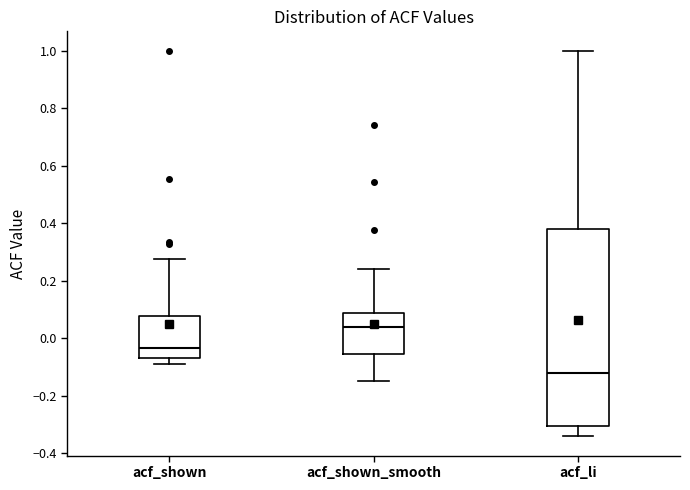

Comparing the boxes themselves (not the whiskers), which one is the tallest?

acf_li